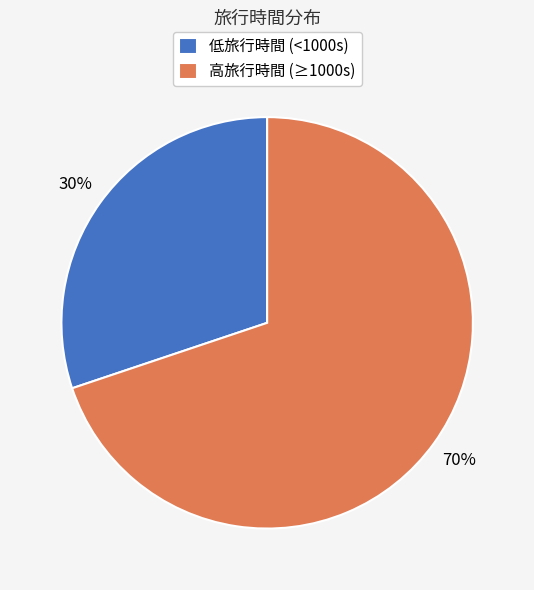

To the nearest percent, what is the average slice percentage?

50%